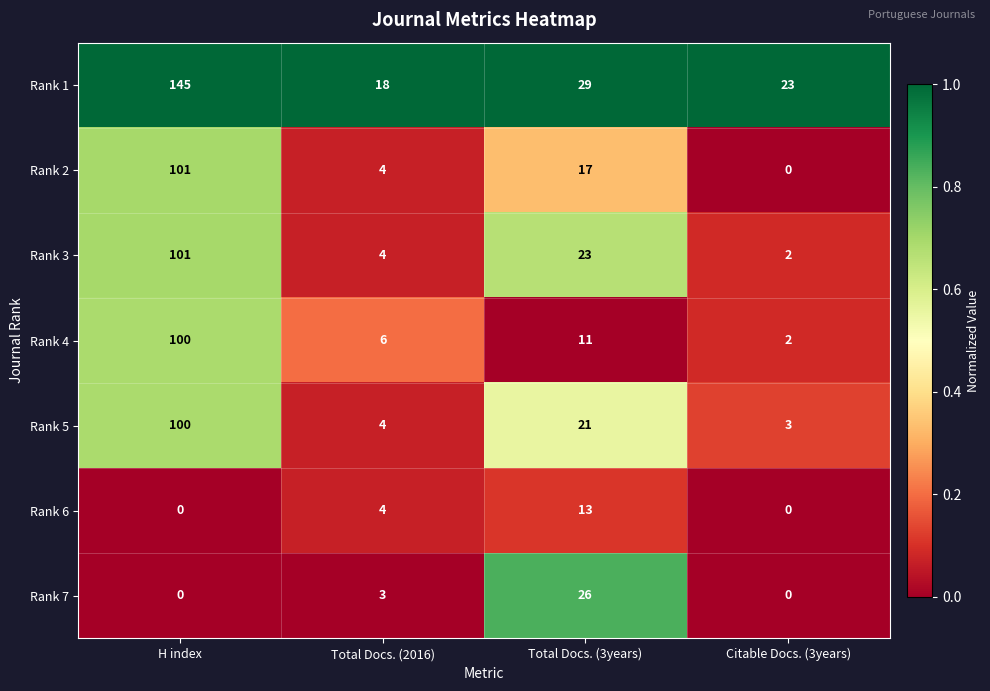

Which series has the largest total across all categories?

Rank 1